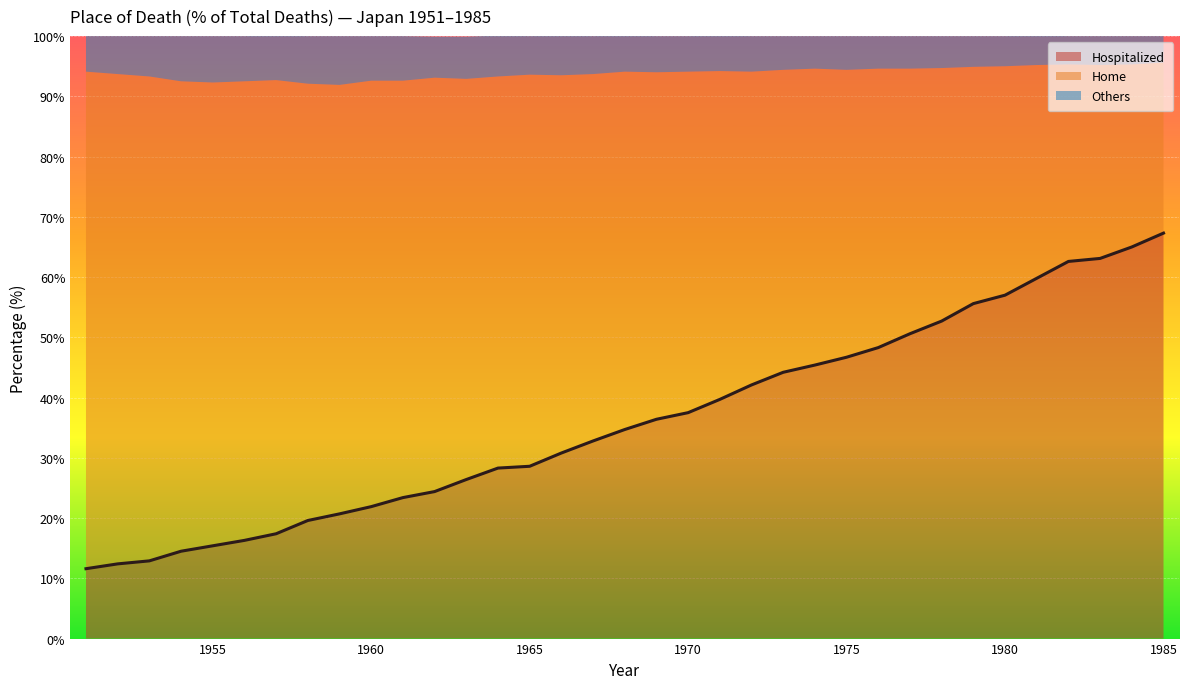

The value of Hospitalized at 1980 is 57.0. True or false?

True